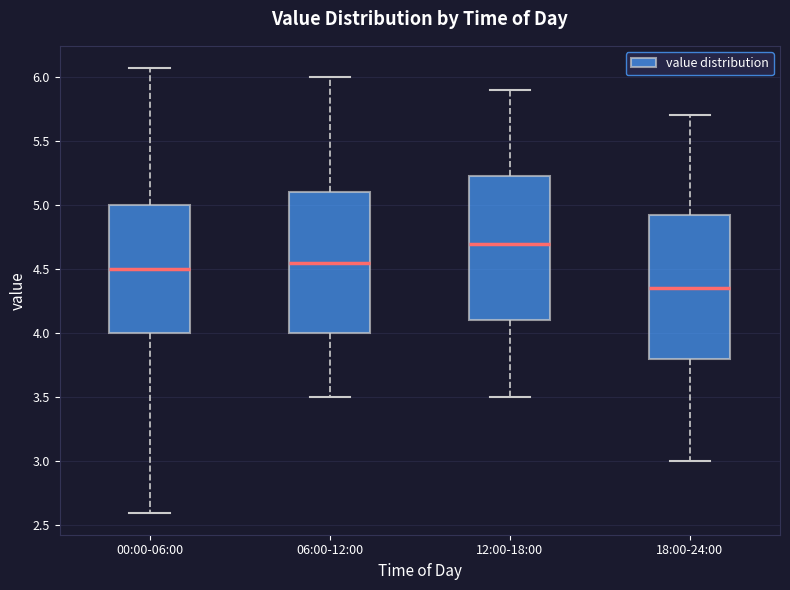

Reading left to right, read every box against the y-axis: the position of its median line, the range the box covers, and the ends of its whiskers. The values are not printed on the chart, so give them approximately, as read against the axis.

00:00-06:00: median 4.50, box 4.00 to 5.00, whiskers 2.60 to 6.05
06:00-12:00: median 4.55, box 4.00 to 5.10, whiskers 3.50 to 6.00
12:00-18:00: median 4.70, box 4.10 to 5.25, whiskers 3.50 to 5.90
18:00-24:00: median 4.35, box 3.80 to 4.95, whiskers 3.00 to 5.70